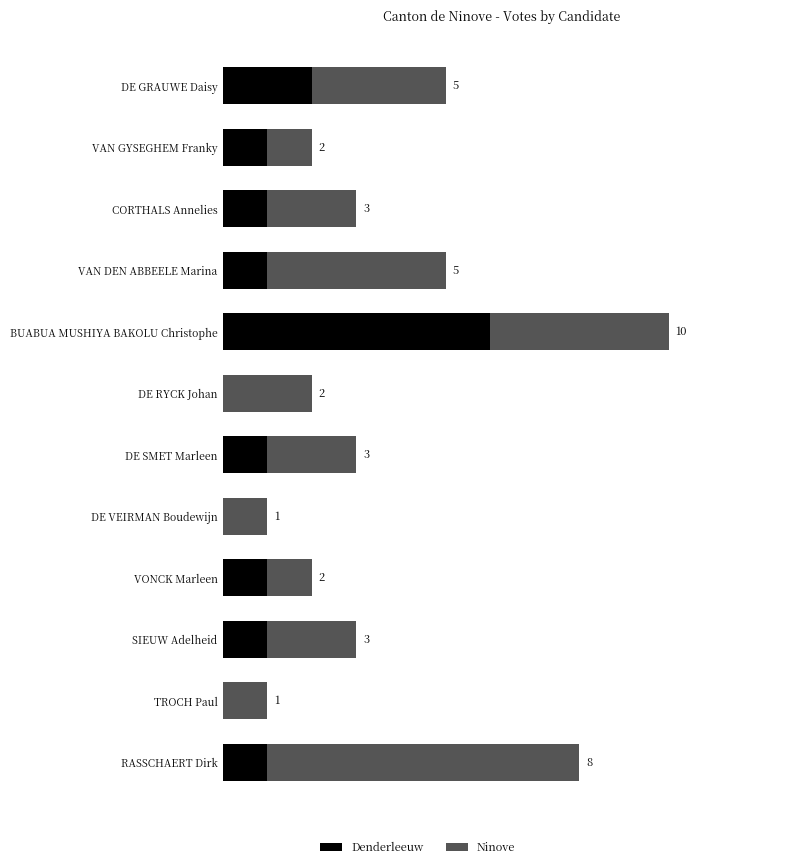

At which category is the sum across all series the highest?

BUABUA MUSHIYA BAKOLU Christophe